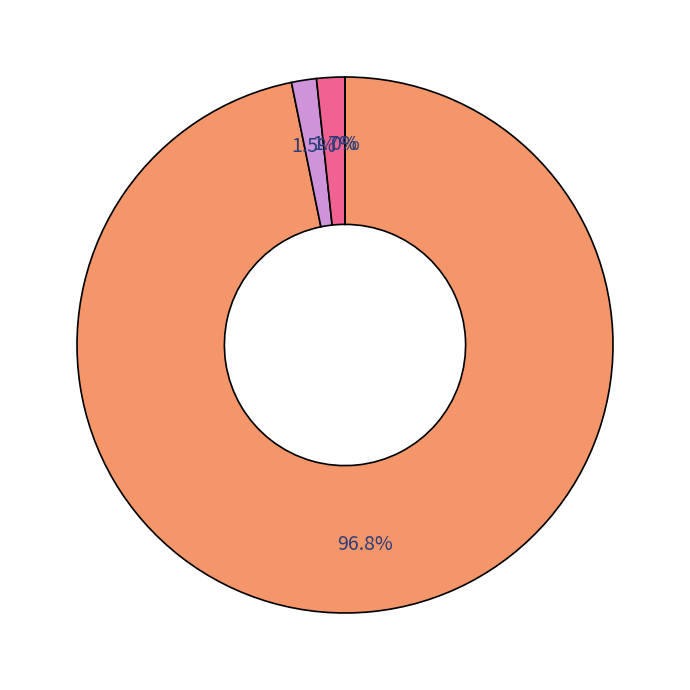

The Хувийн өмчийн slice represents 97% of the pie. True or false?

True